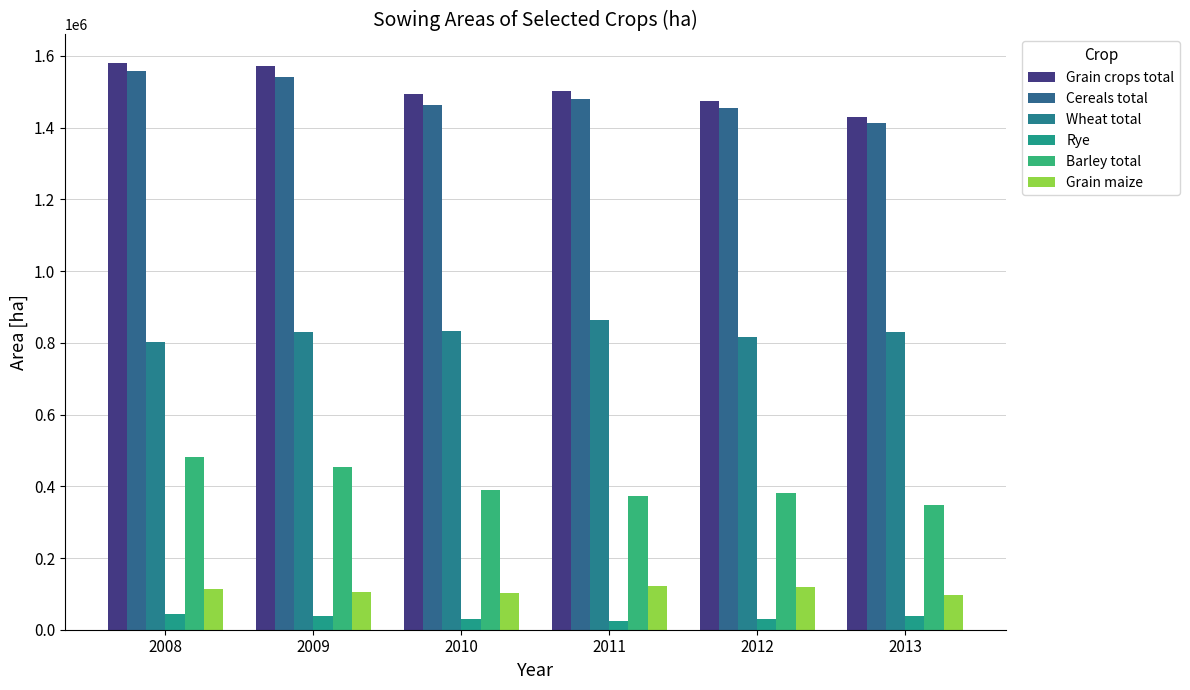

Is it true that Rye equals 61491.5 at 2013?

False